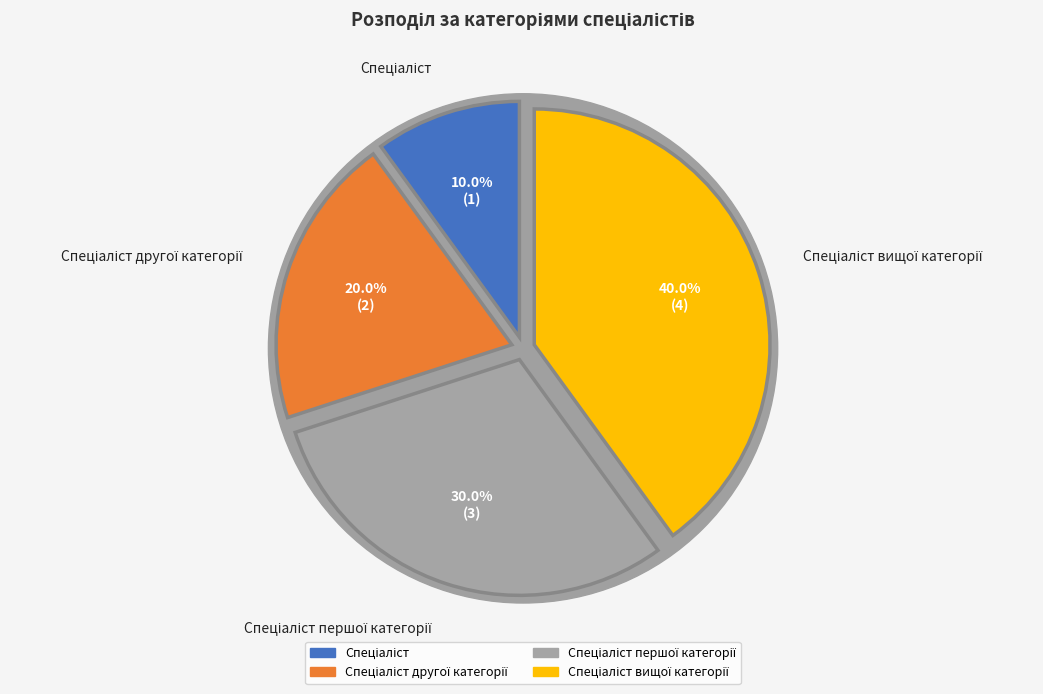

Between Спеціаліст першої категорії and Спеціаліст другої категорії, which is larger?

Спеціаліст першої категорії